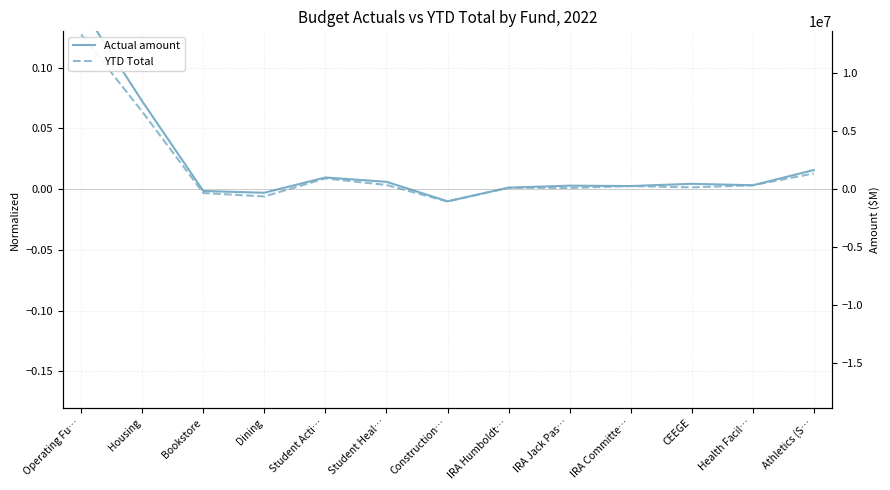

At which category is the sum across all series the highest?

Operating Fu…